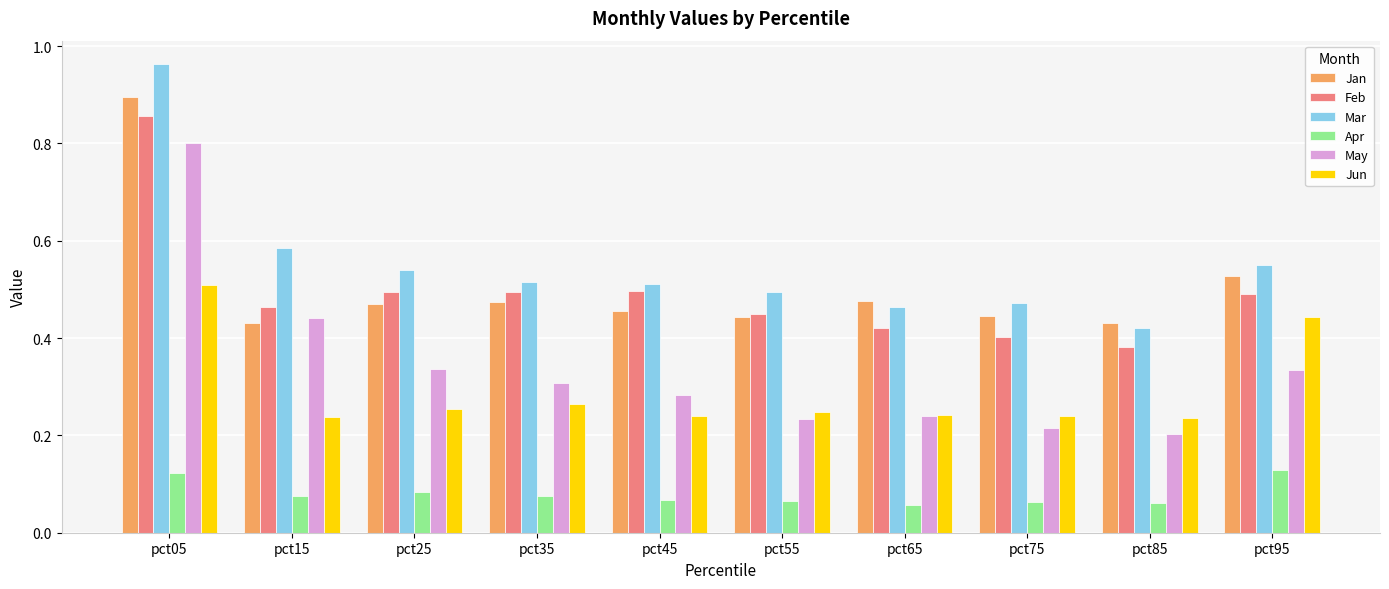

At which category is the sum across all series the highest?

pct05